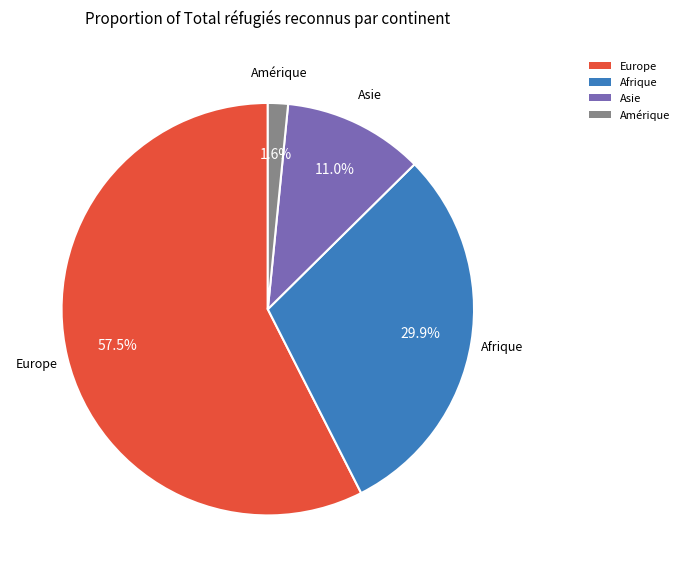

To the nearest percent, what is the combined percentage of Asie and Amérique?

13%